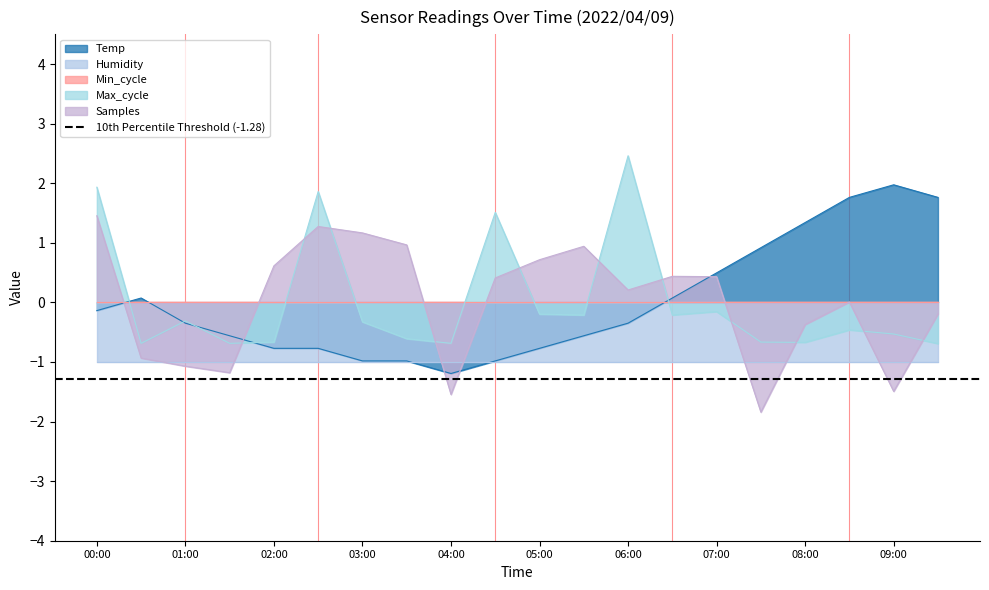

Is it true that Max_cycle equals -0.7 at 04:00?

True